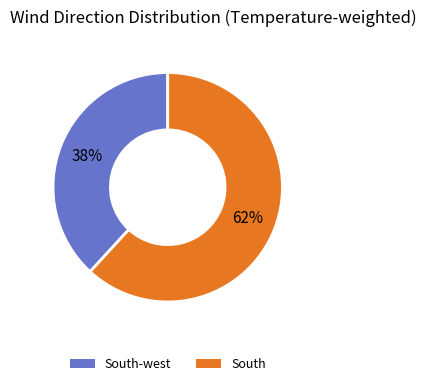

Is there a majority slice in this chart?

Yes